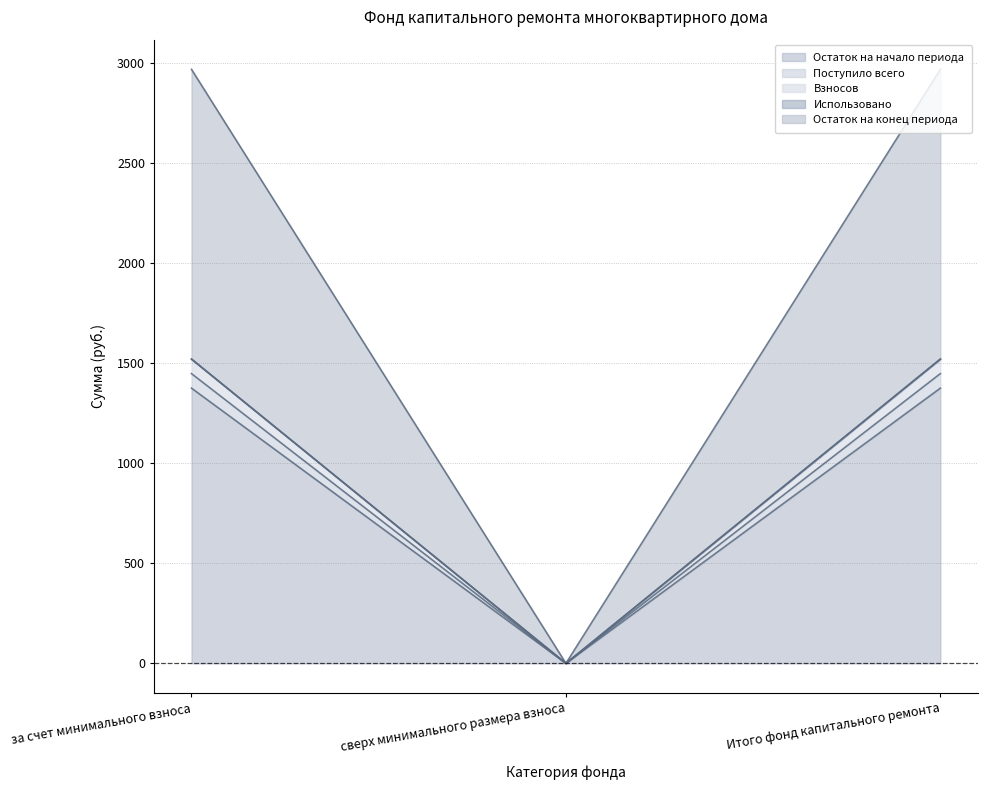

At which category is the sum across all series the highest?

за счет минимального взноса